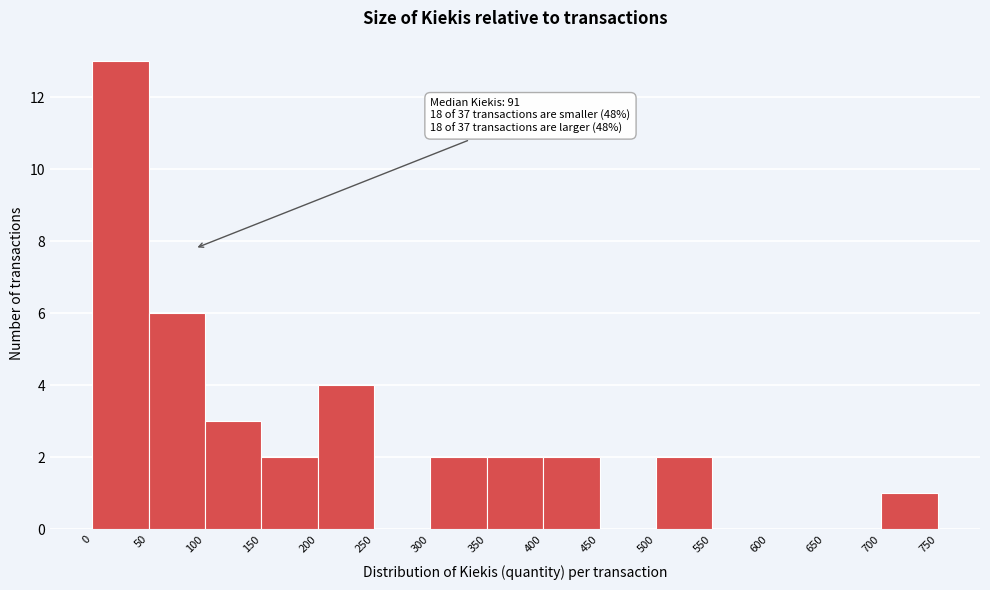

Which range on the x-axis has the tallest bar?

0 to 50